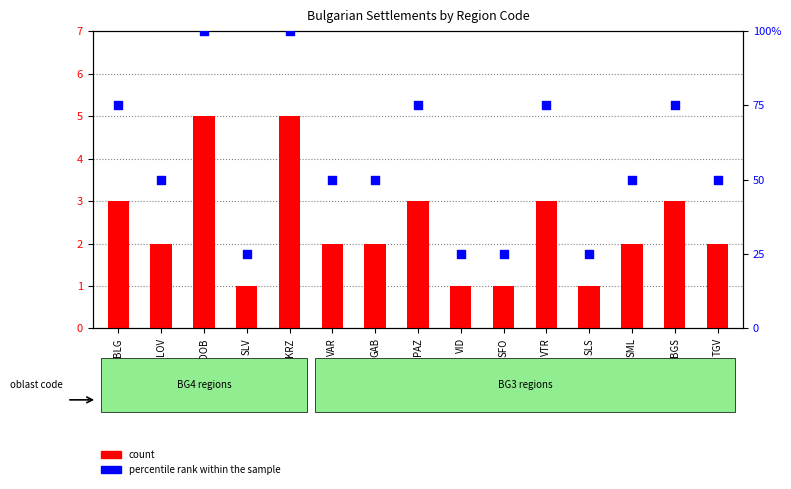

What are all the series names shown in the legend?

count, percentile rank within the sample